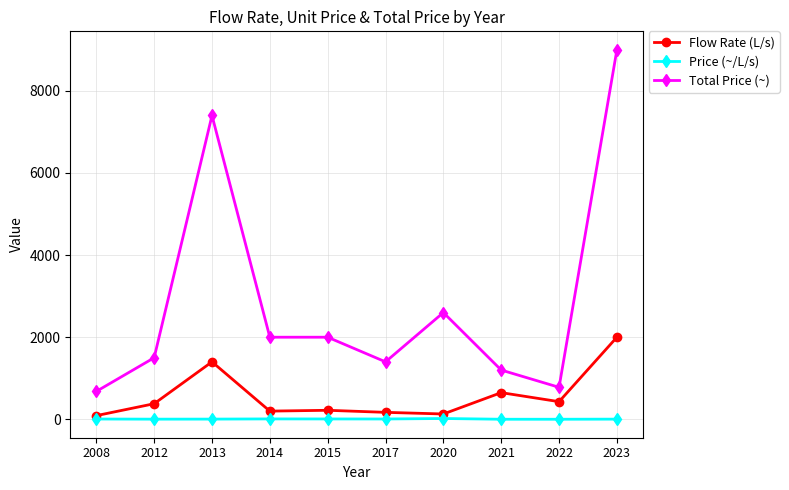

Is it true that Flow Rate (L/s) equals 1145.6 at 2023?

False